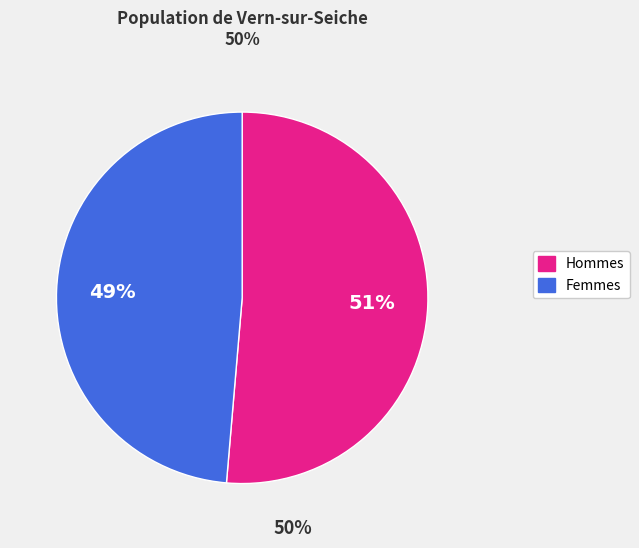

Is there a majority slice in this chart?

Yes